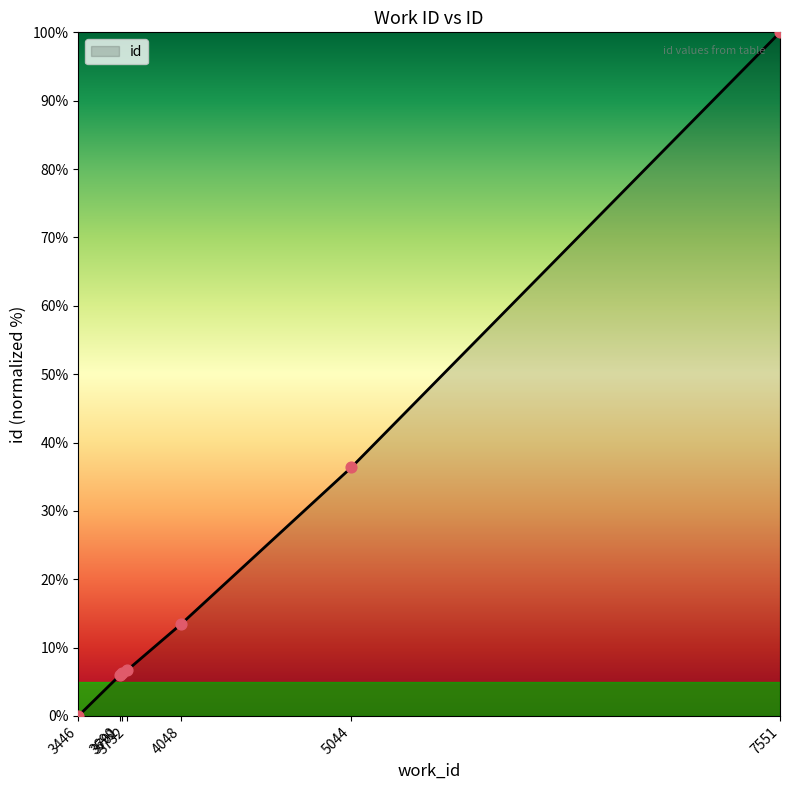

What is the change in value from 3690 to 4048?

+7.5